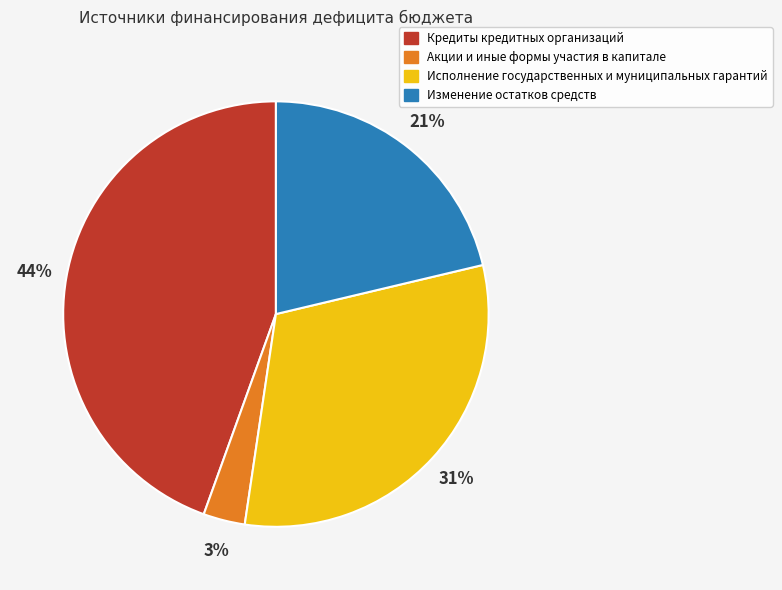

Do Исполнение государственных и муниципальных гарантий and Изменение остатков средств together represent more than half of the pie?

Yes